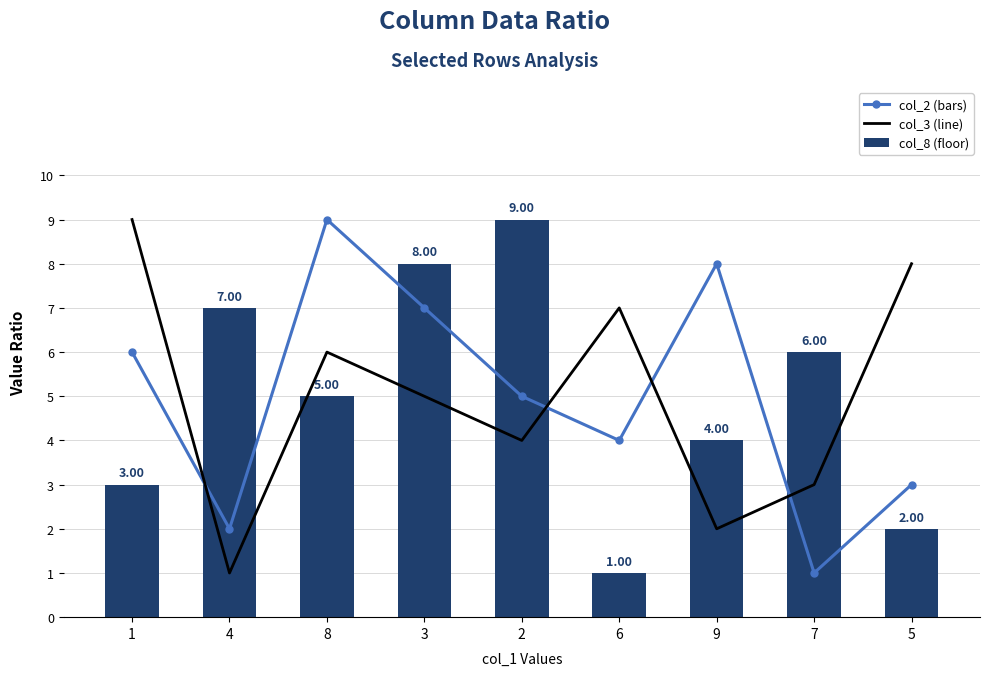

What is the lowest value of the col_8 series?

1